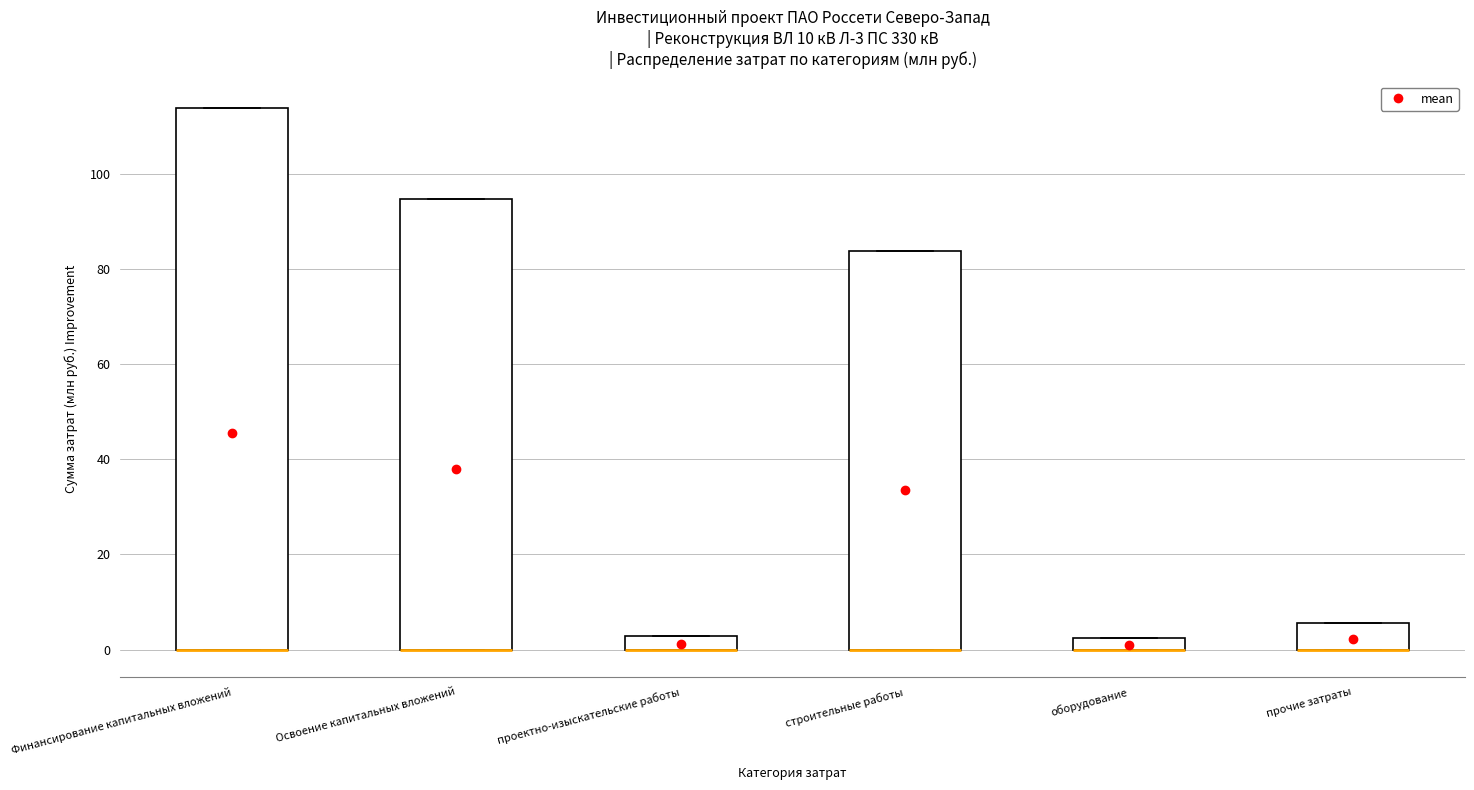

Comparing the boxes themselves (not the whiskers), which one is the tallest?

Финансирование капитальных вложений